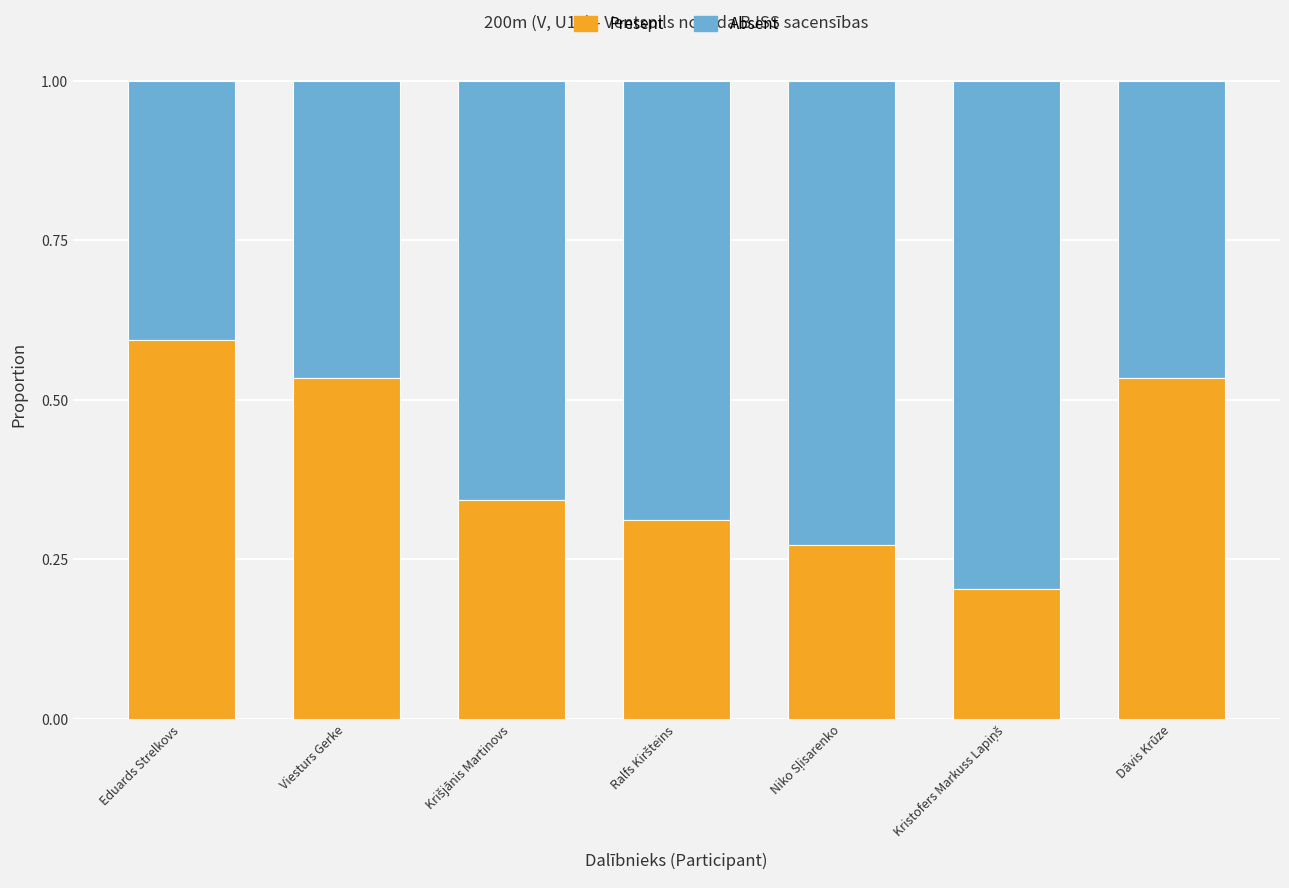

What is the total value across all series at Eduards Strelkovs?

1.0